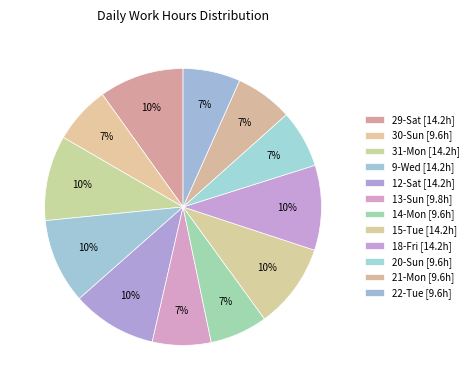

Which slice is the smallest?

21-Mon